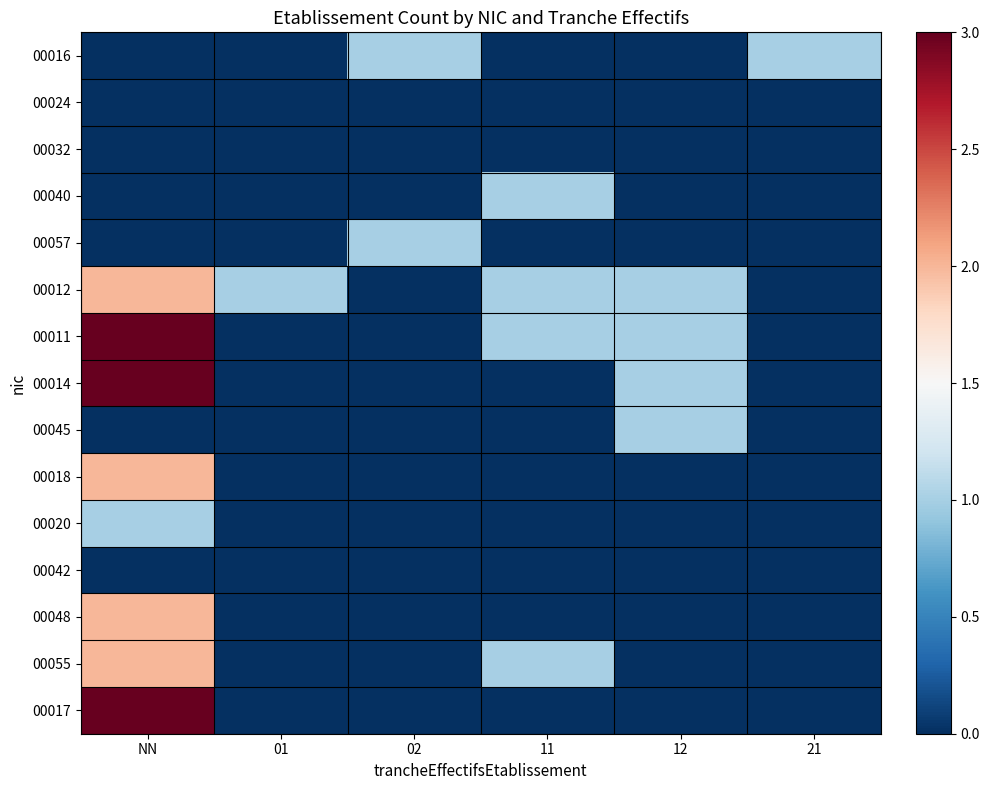

Which series has the largest range (max minus min)?

00011